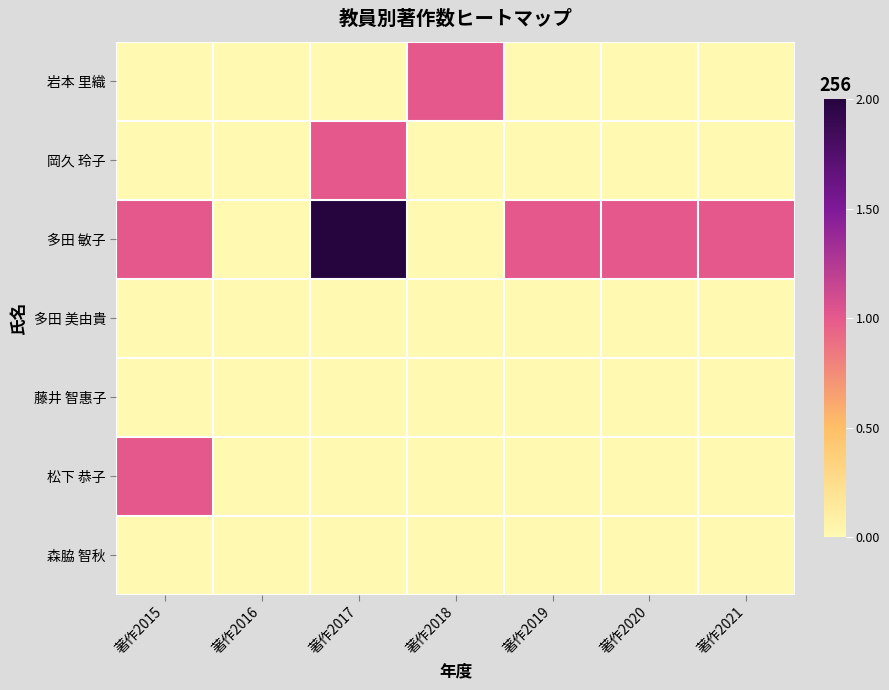

Rank the series by their maximum value, from lowest to highest.

多田 美由貴, 藤井 智惠子, 森脇 智秋, 岩本 里織, 岡久 玲子, 松下 恭子, 多田 敏子